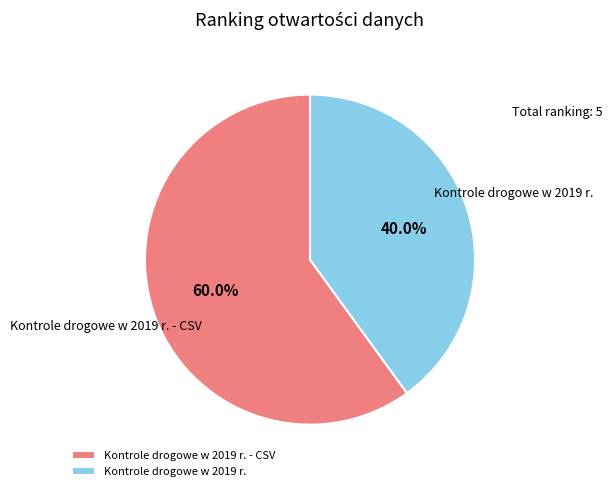

To the nearest percent, what is the average slice percentage?

50%